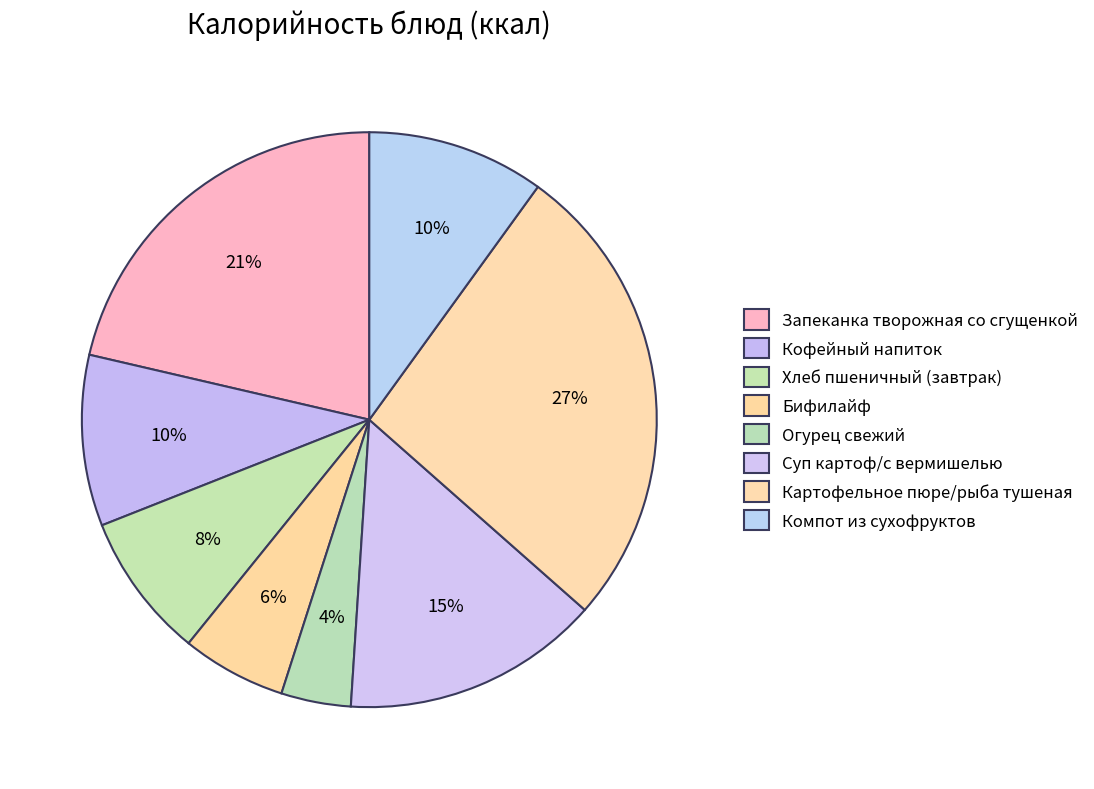

Rank the categories by value from lowest to highest.

Огурец свежий, Бифилайф, Хлеб пшеничный (завтрак), Кофейный напиток, Компот из сухофруктов, Суп картоф/с вермишелью, Запеканка творожная со сгущенкой, Картофельное пюре/рыба тушеная